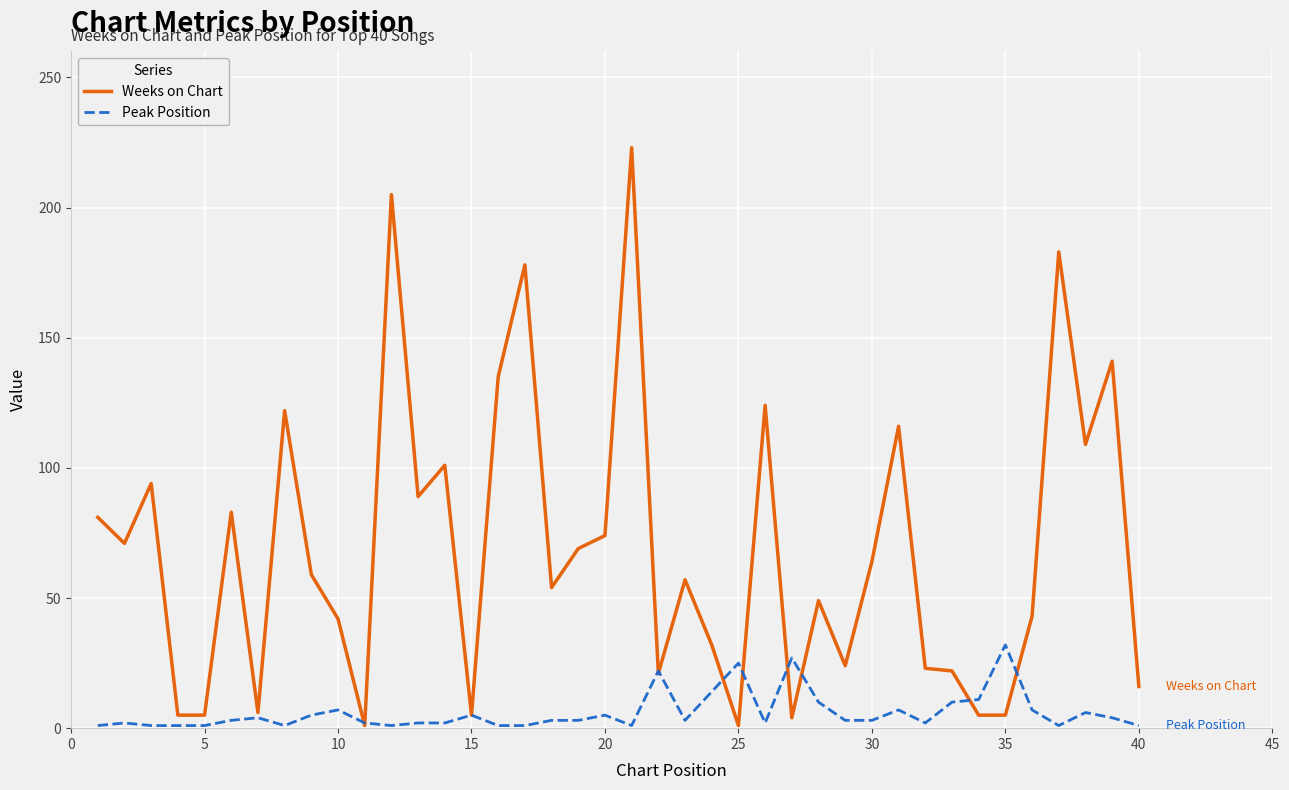

What is the lowest value of the Peak Position series?

1